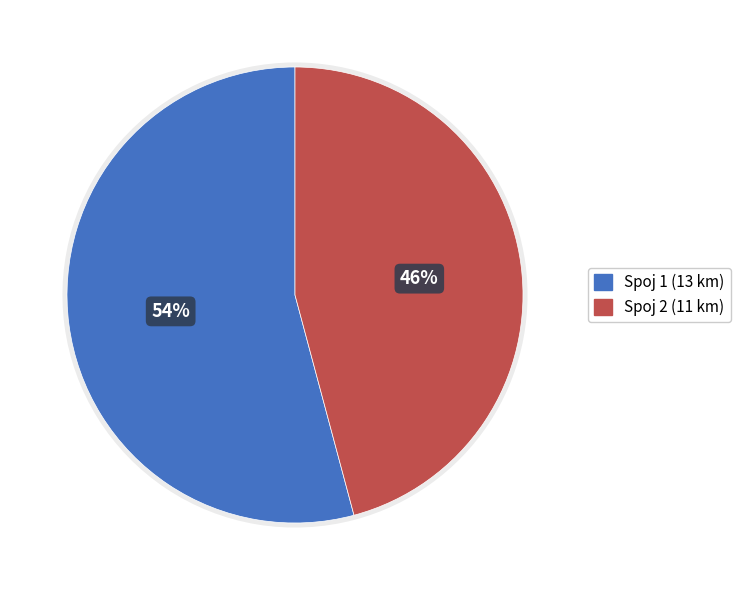

Which category has the smallest portion of the pie?

Spoj 2 (11 km)